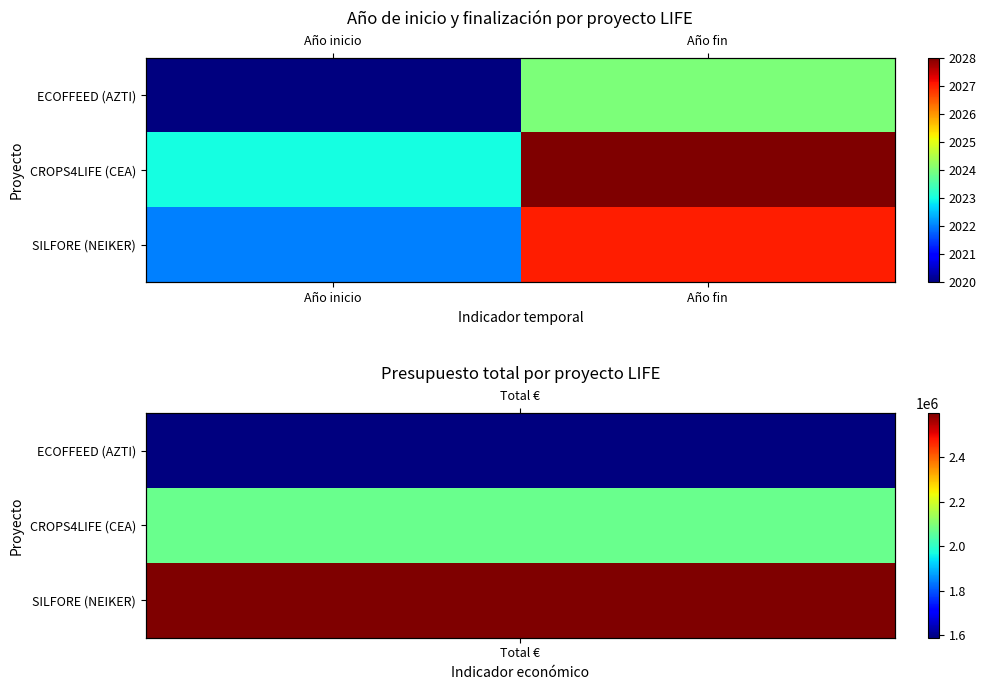

Is it true that CROPS4LIFE (CEA) equals 2664 at Año inicio?

False